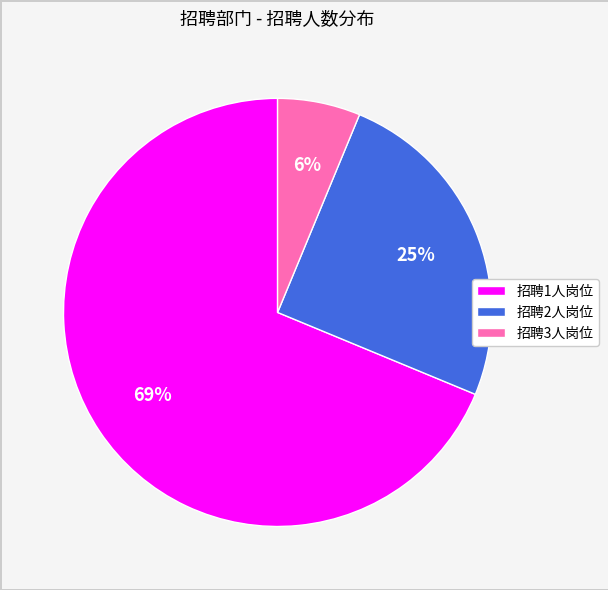

Is 招聘1人岗位 the majority of the pie?

Yes